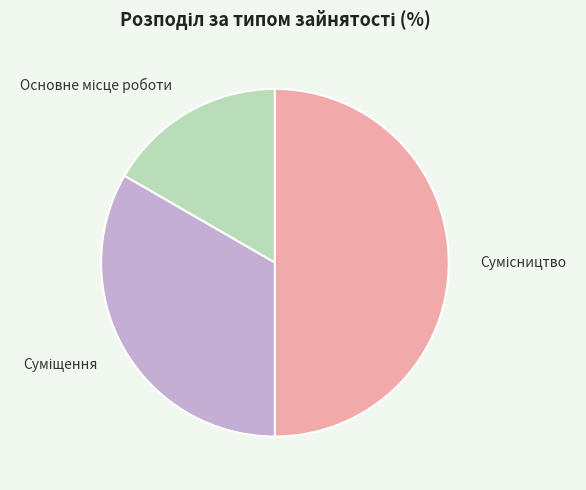

What is the total percentage of Суміщення and Основне місце роботи?

50.0%